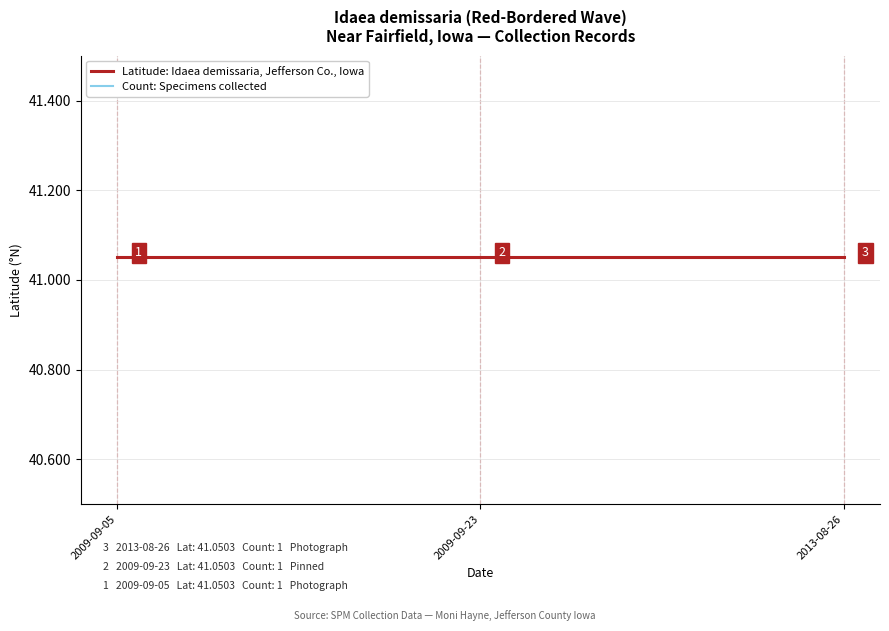

Reading left to right, list all the values displayed in this chart.

Latitude: Idaea demissaria, Jefferson Co., Iowa: 2009-09-05=41.1	2009-09-23=41.1	2013-08-26=41.1
Count: Specimens collected: 2009-09-05=1.0	2009-09-23=1.0	2013-08-26=1.0